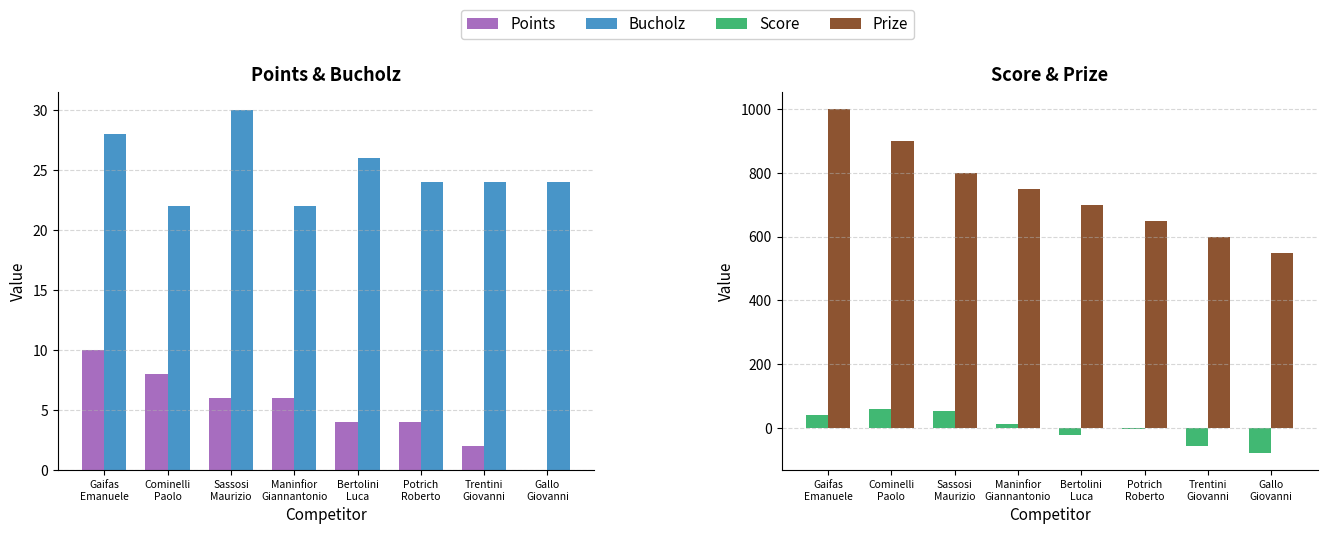

What is the label of the 6th bar from the right?

Sassosi
Maurizio